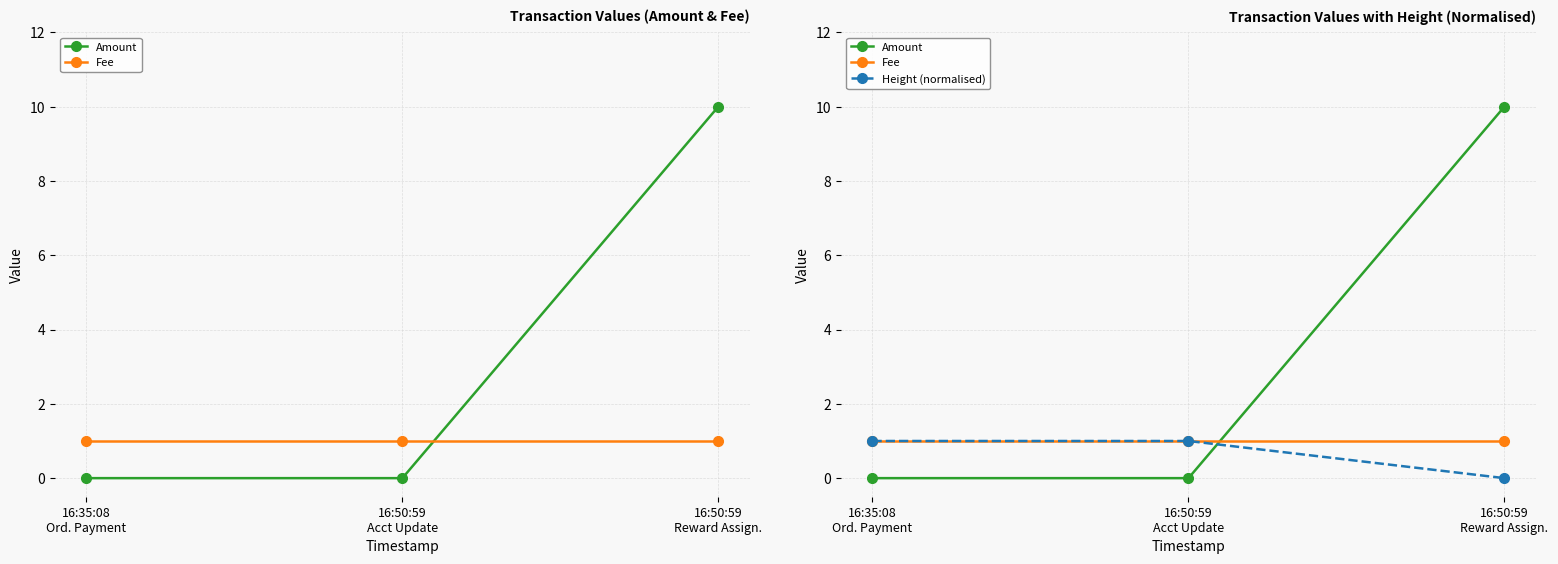

Reading left to right, transcribe all the data shown in this chart.

Amount: 0.0	0.0	10.0
Fee: 1.0	1.0	1.0
Height (normalised): 1.0	1.0	0.0